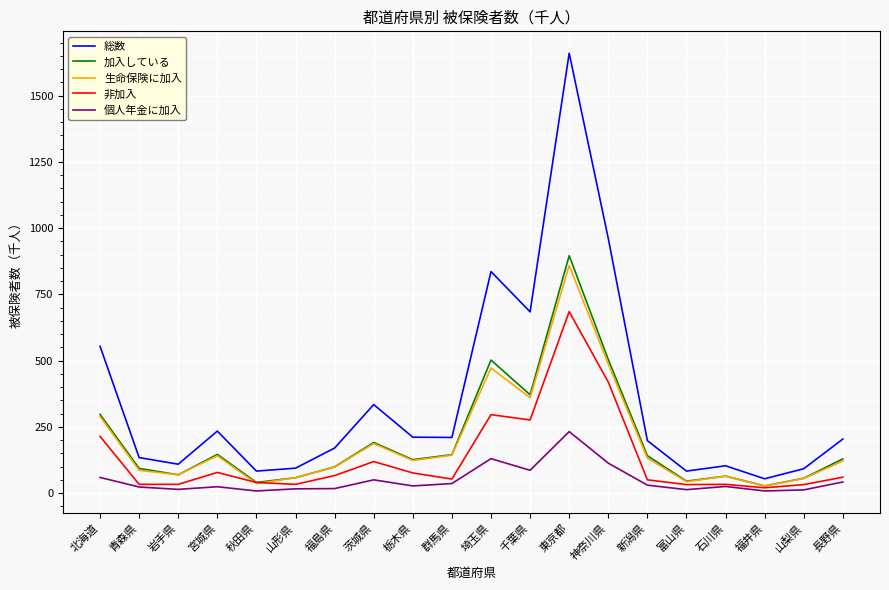

True or false: 生命保険に加入 and 個人年金に加入 intersect in this chart.

False